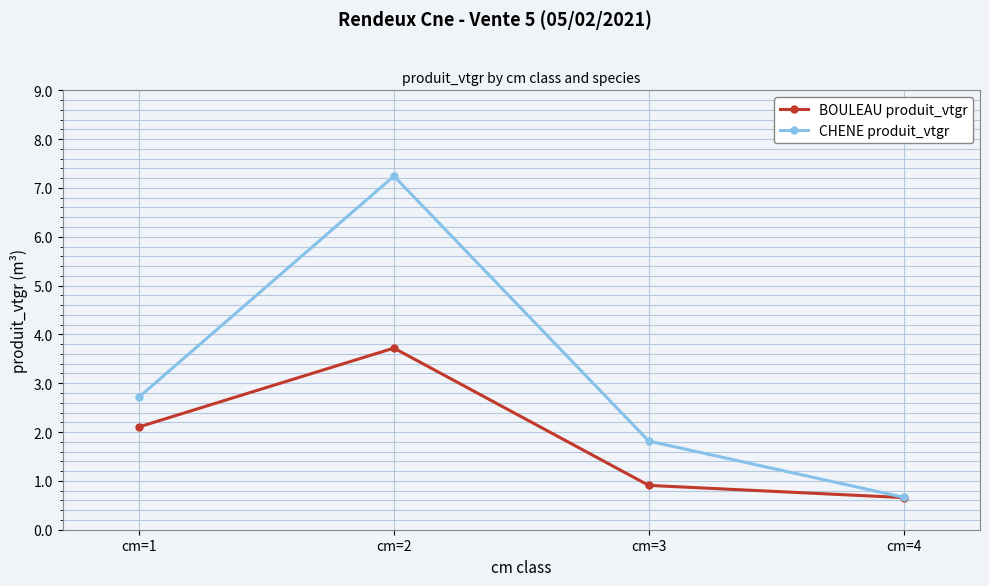

List the series in order of their overall mean, highest first.

CHENE produit_vtgr, BOULEAU produit_vtgr